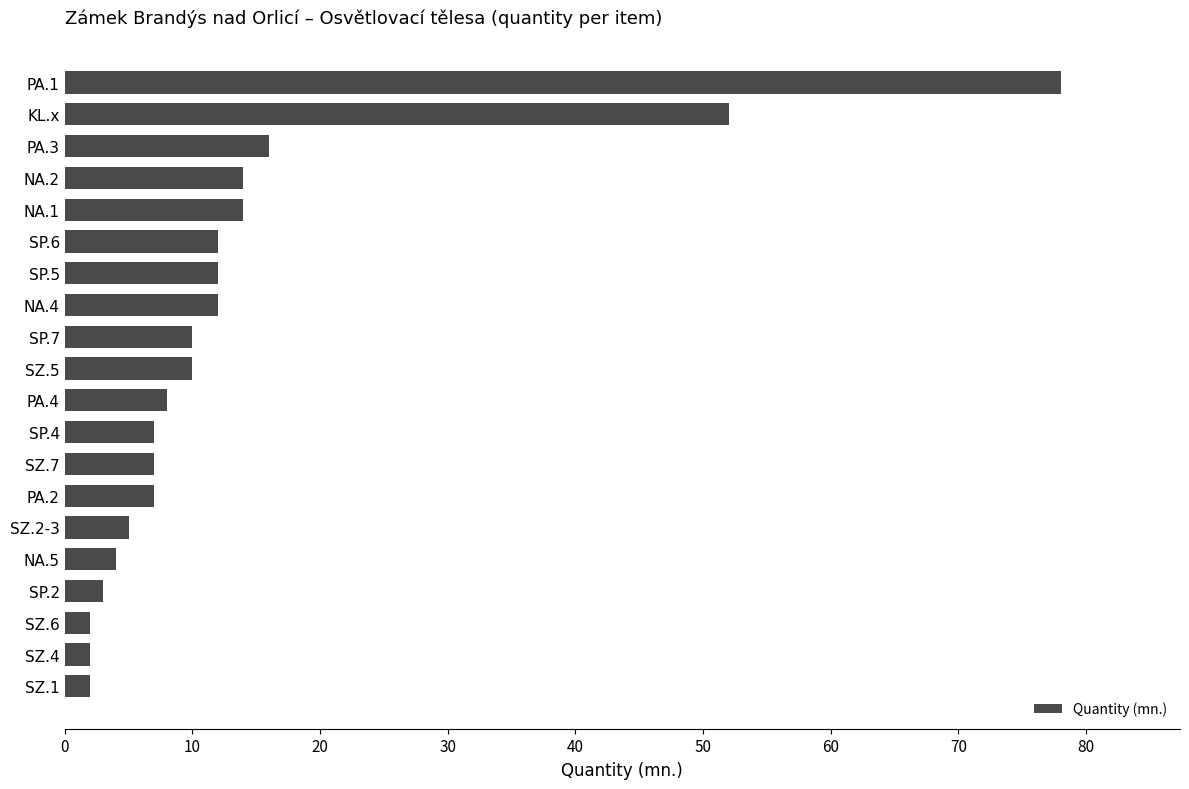

What is the difference between the maximum and minimum values?

76